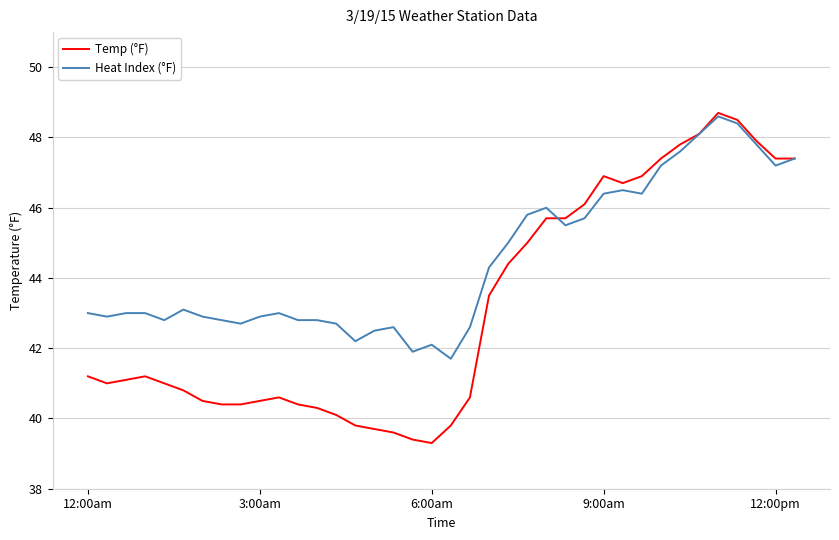

Which series has the largest total across all categories?

Heat Index (°F)